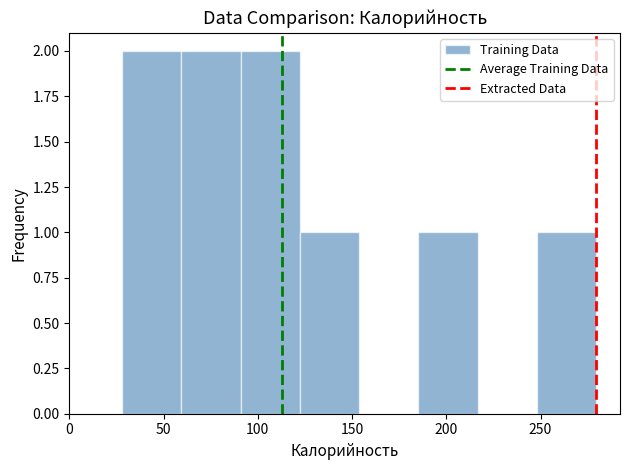

Reading left to right, transcribe this chart: for each bar, give the range it covers on the x-axis and its height. Neither the bar edges nor the heights are printed on the chart, so give them approximately, as read against the axes.

30 to 60: 2
60 to 90: 2
90 to 120: 2
120 to 155: 1
155 to 185: 0
185 to 215: 1
215 to 250: 0
250 to 280: 1